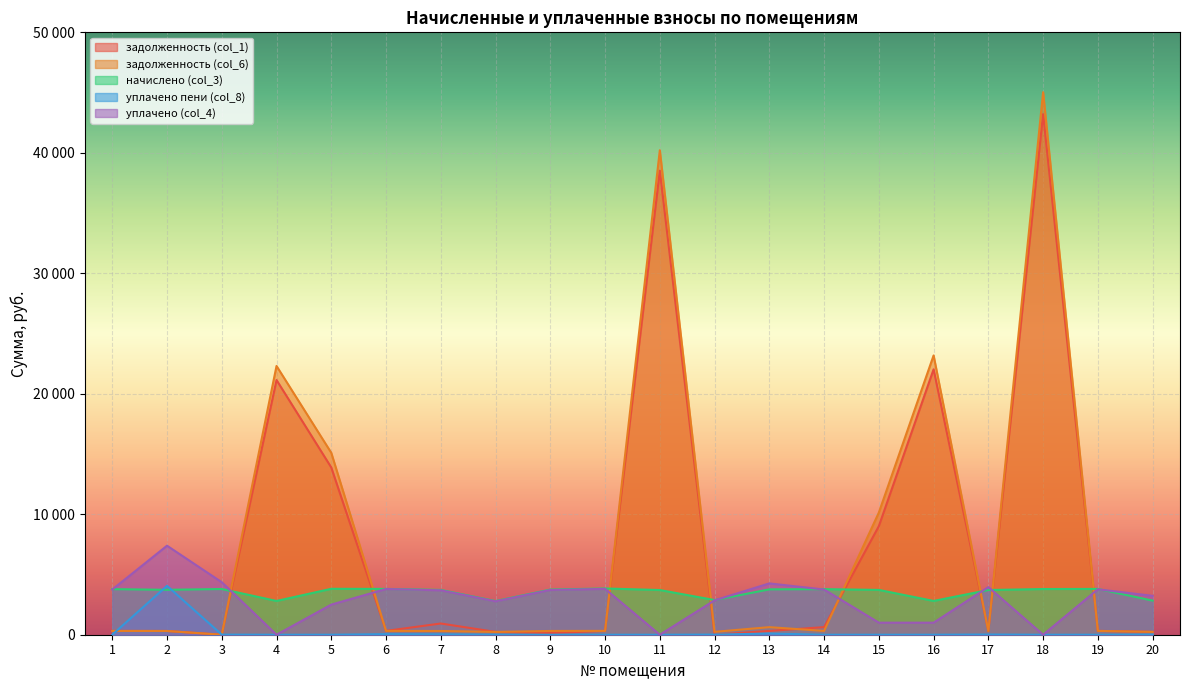

How many data points does each series have?

20